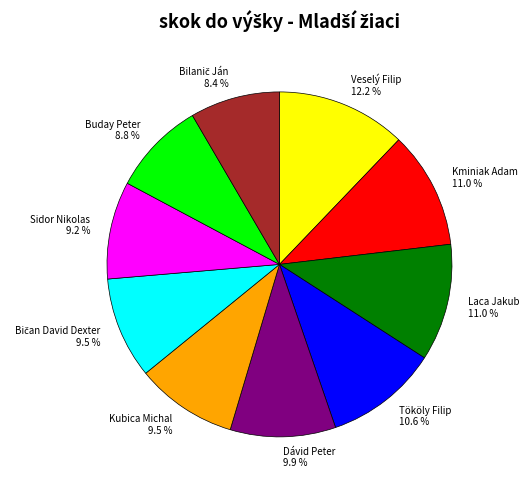

To the nearest percent, what percentage of the pie is Veselý Filip?

12%